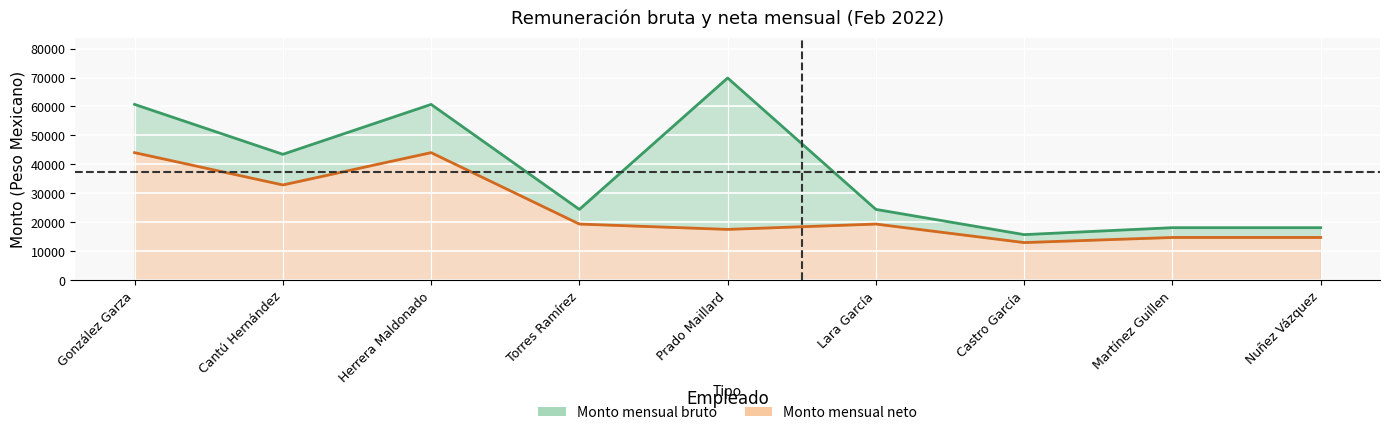

True or false: Monto mensual bruto and Monto mensual neto cross at least once.

False